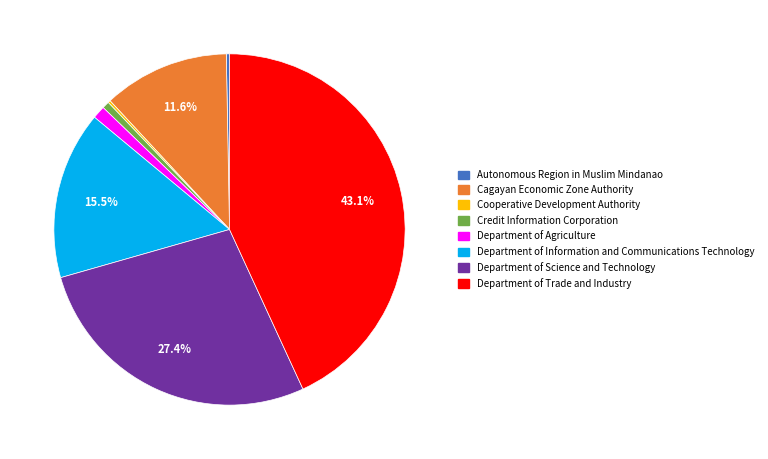

Which slice is the largest?

Department of Trade and Industry